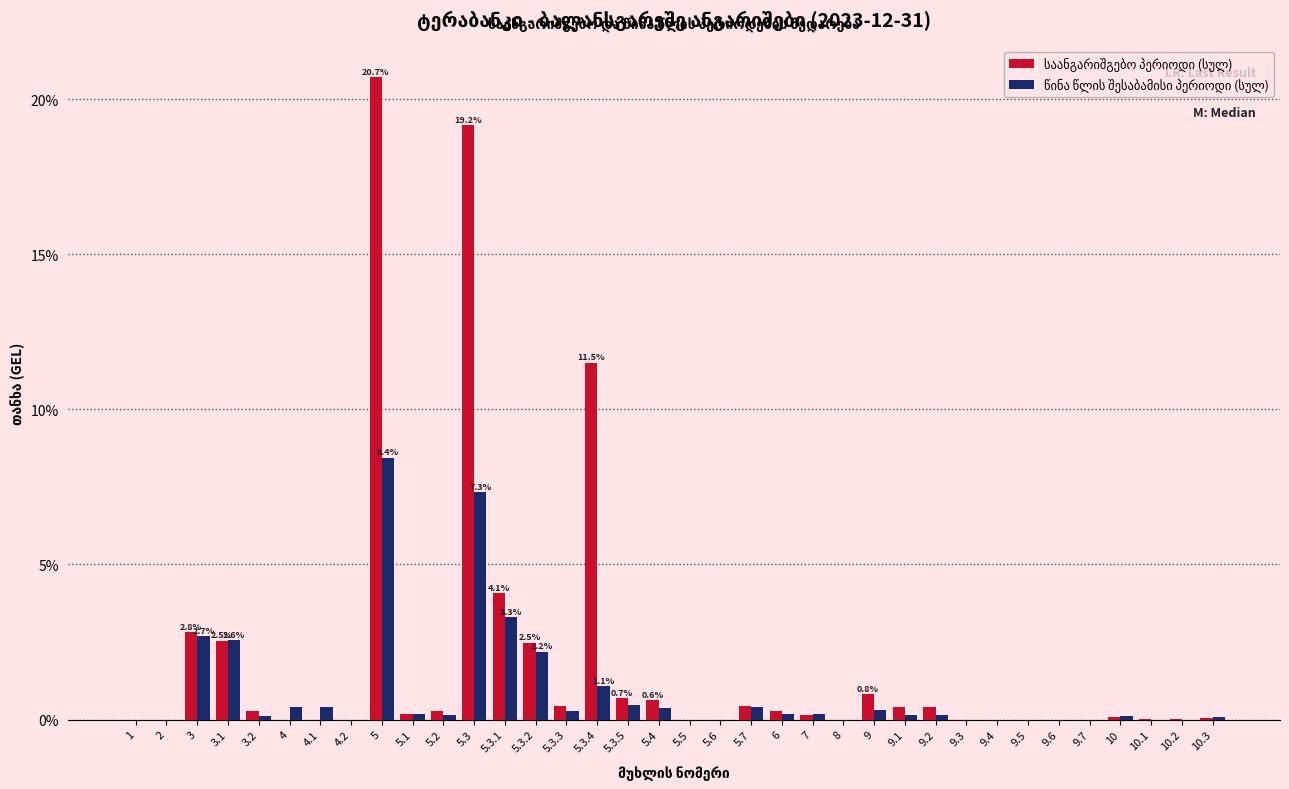

At which category is the sum across all series the highest?

5